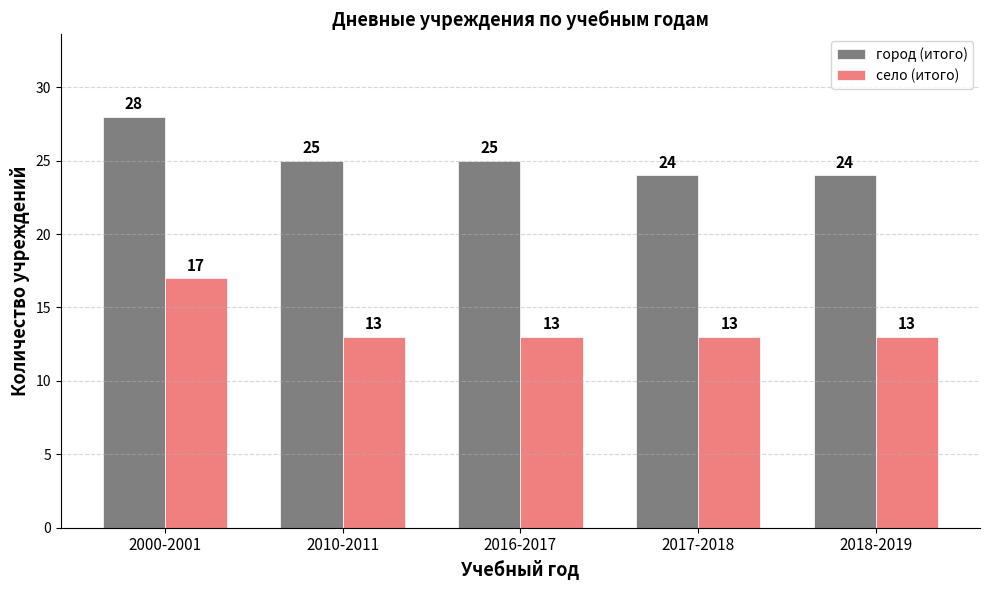

Between 2016-2017 and 2018-2019, which series saw the biggest shift?

город (итого)